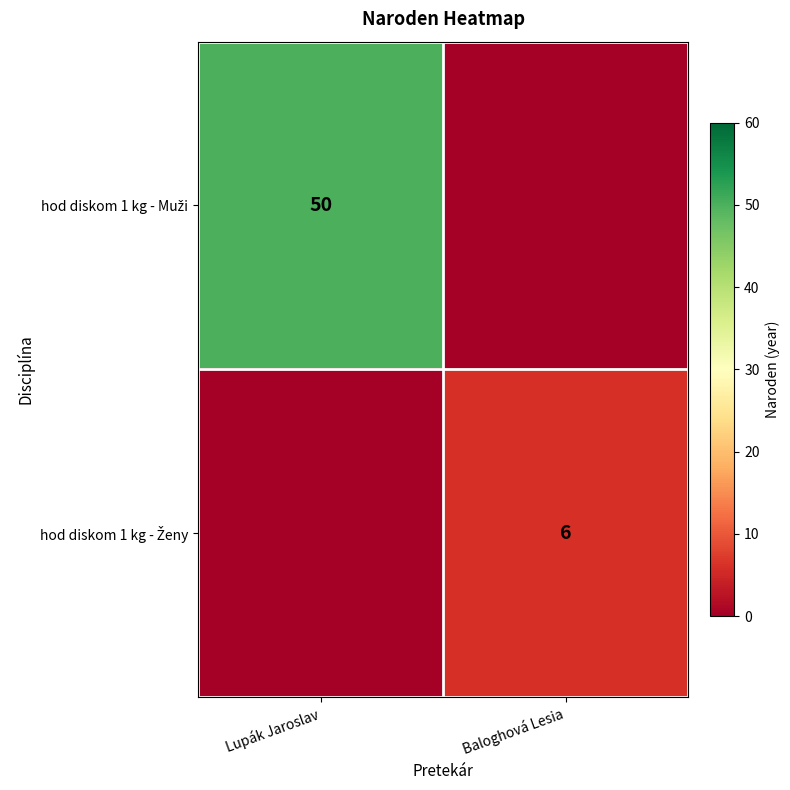

Which category has the highest value across all series?

Lupák Jaroslav